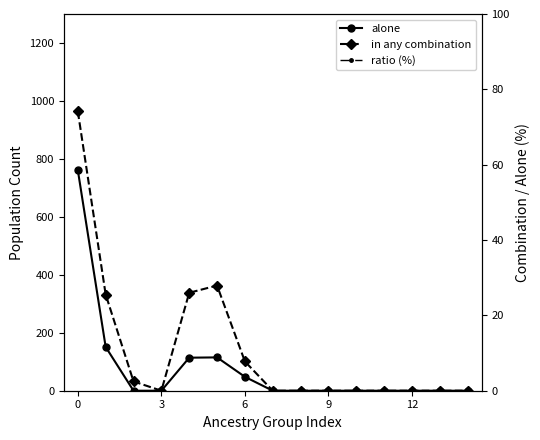

How many values in alone are above zero?

5